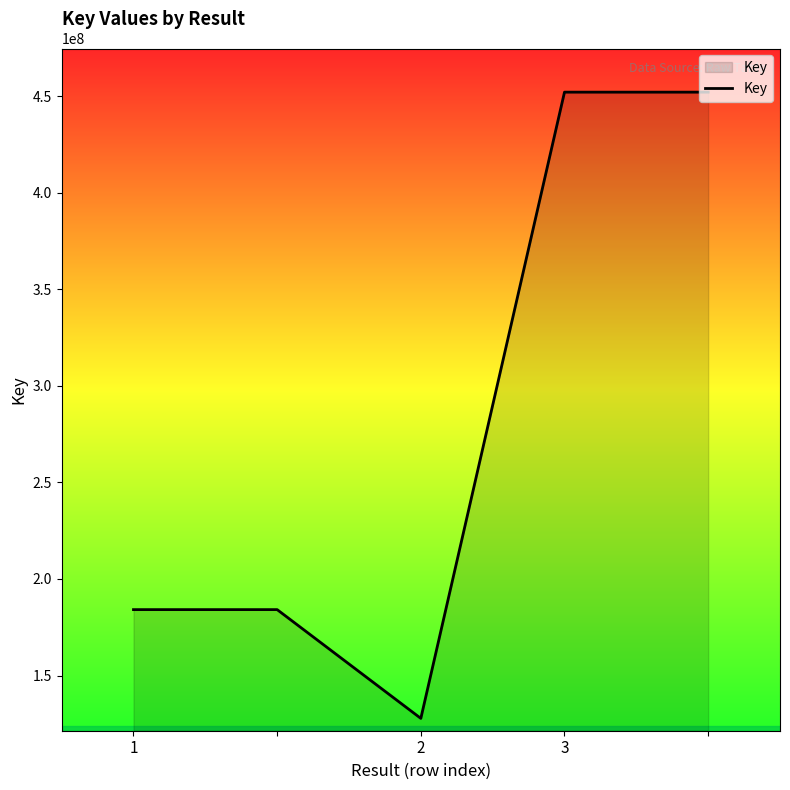

Does the chart have visible grid lines?

No